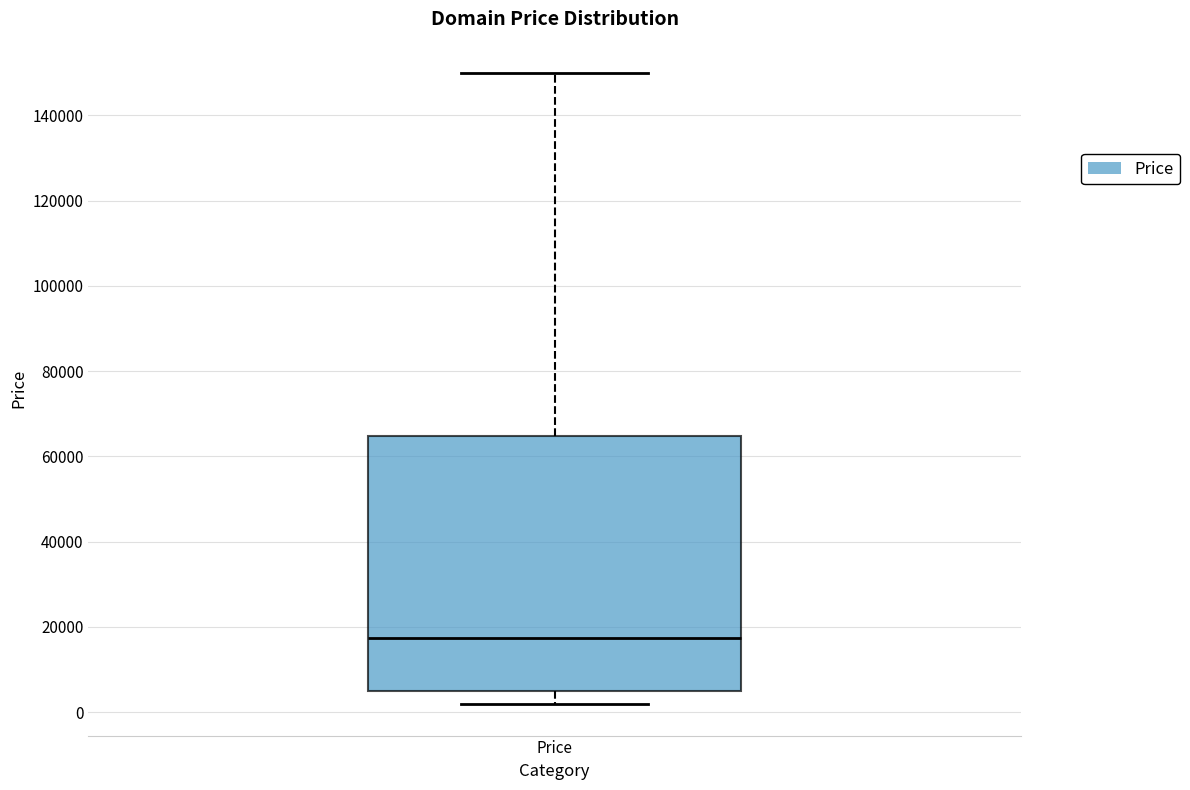

Read this box plot against the y-axis: the position of the median line, the range covered by the box, and the ends of both whiskers. The values are not printed on the chart, so give them approximately, as read against the axis.

median 18000, box 4000 to 64000, whiskers 2000 to 150000